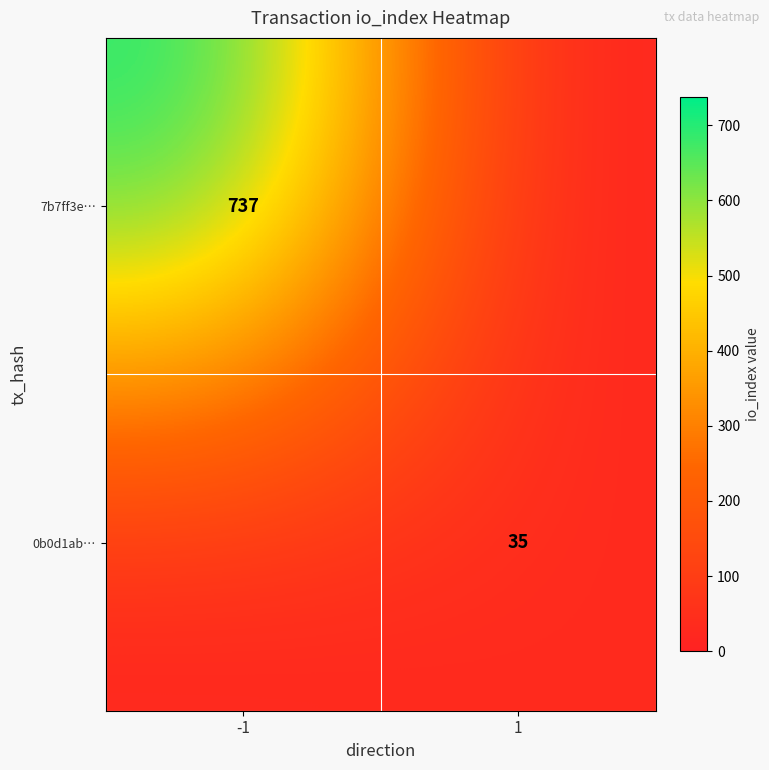

True or false: 0b0d1ab… has a value of 60 at 1.

False